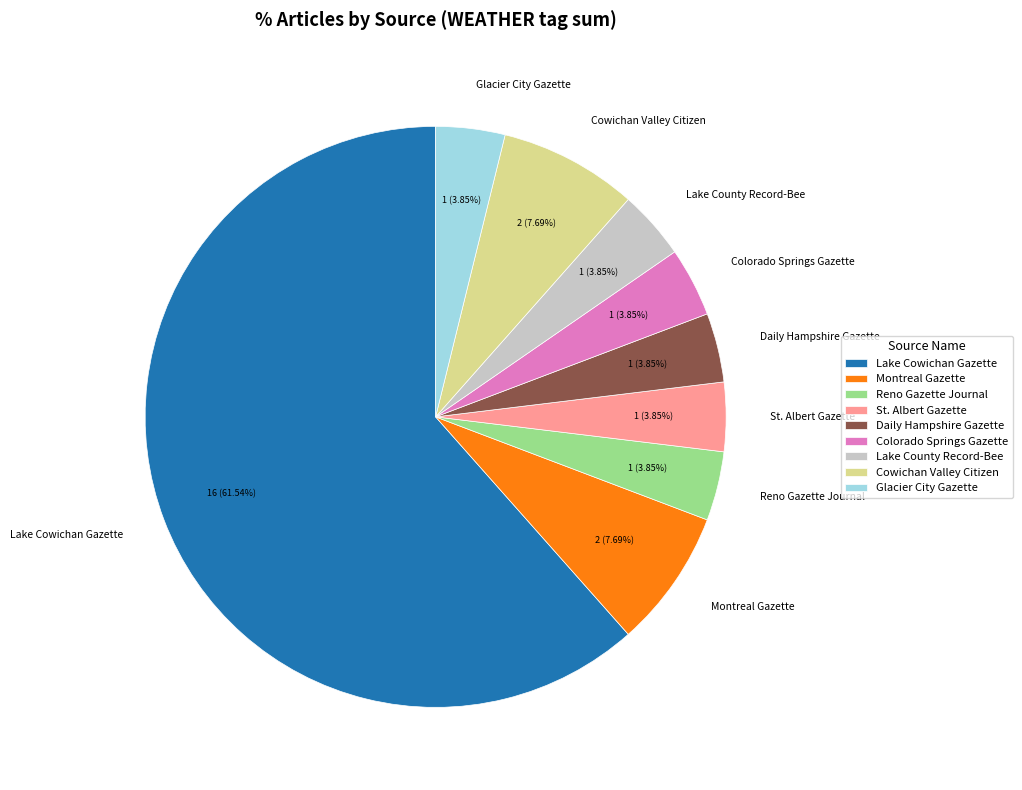

How many segments does this pie chart have?

9